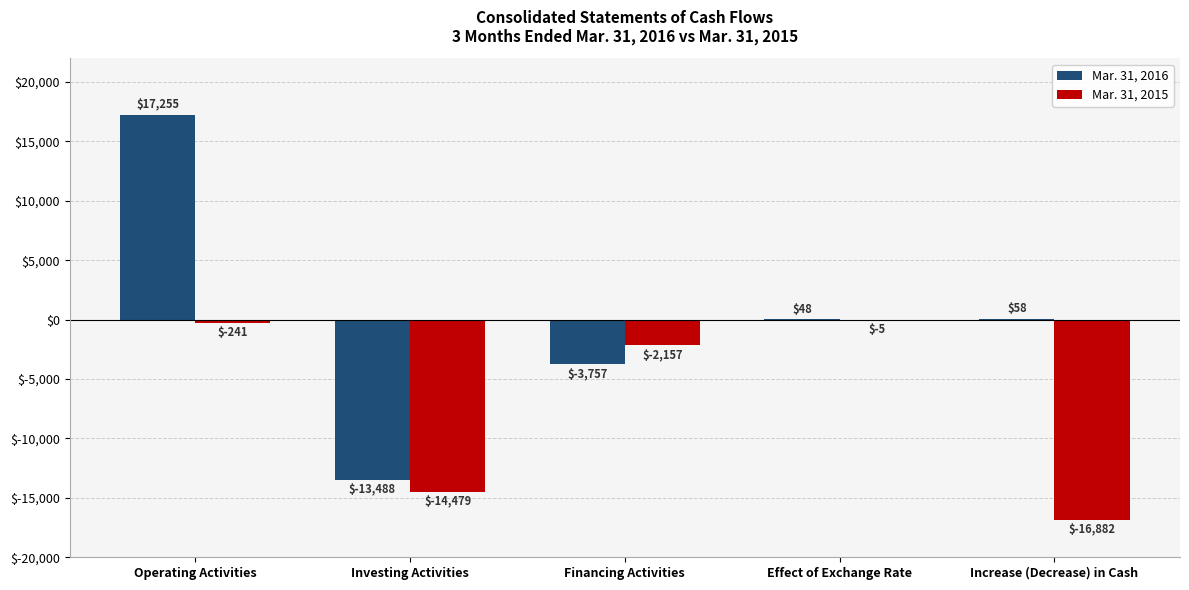

Which series has the largest total across all categories?

Mar. 31, 2016